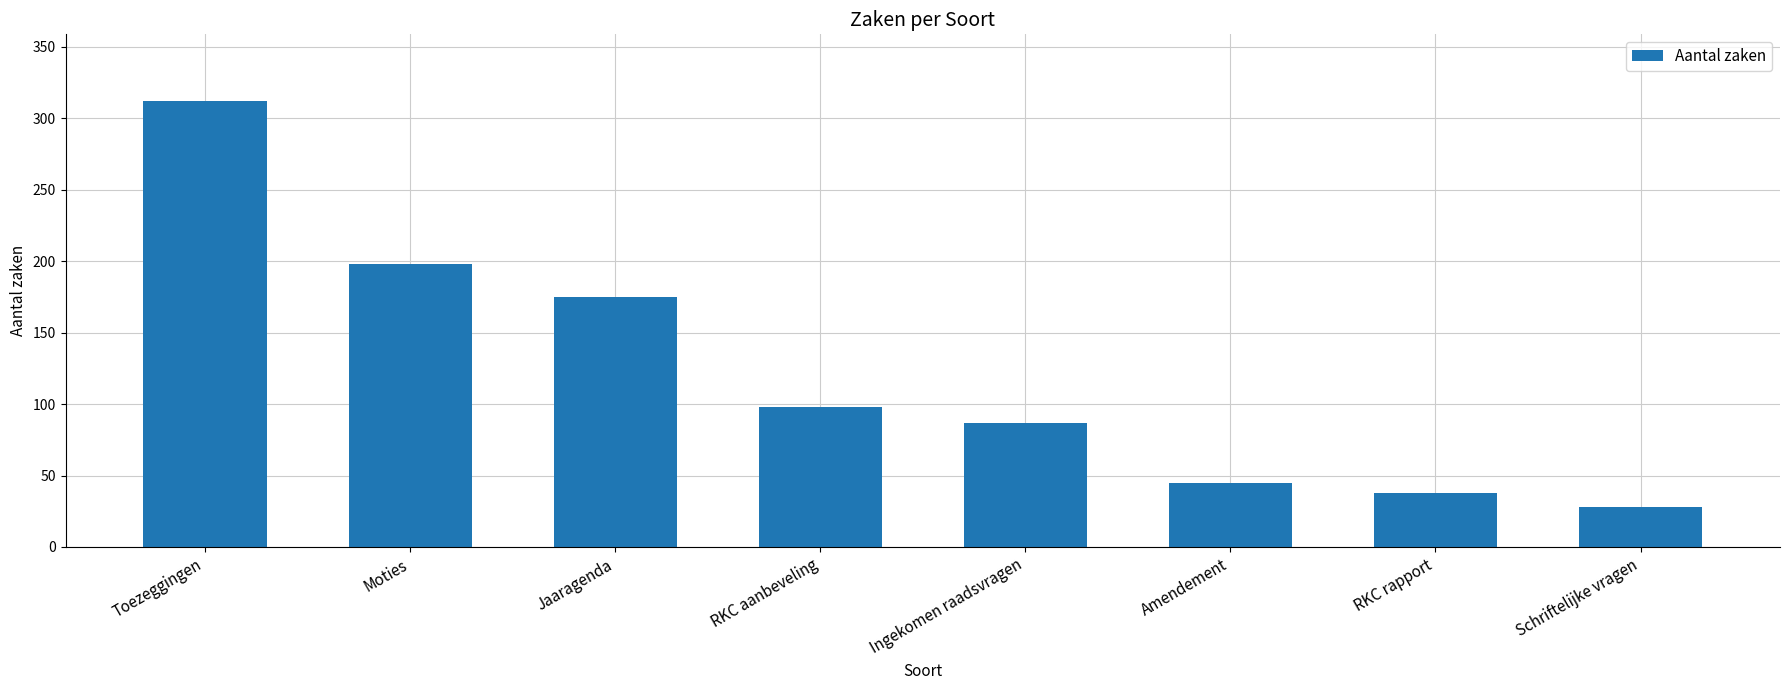

Reading left to right, list all the values displayed in this chart.

Toezeggingen=312	Moties=198	Jaaragenda=175	RKC aanbeveling=98	Ingekomen raadsvragen=87	Amendement=45	RKC rapport=38	Schriftelijke vragen=28